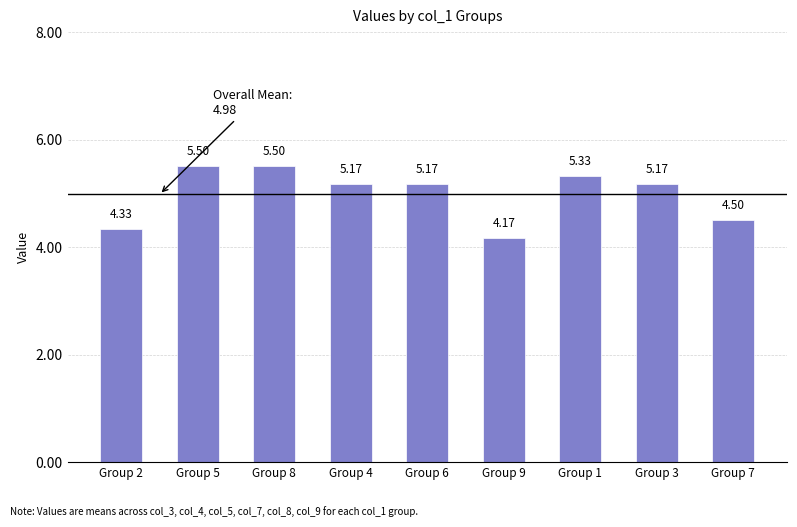

At which label does the data first exceed 5?

Group 5